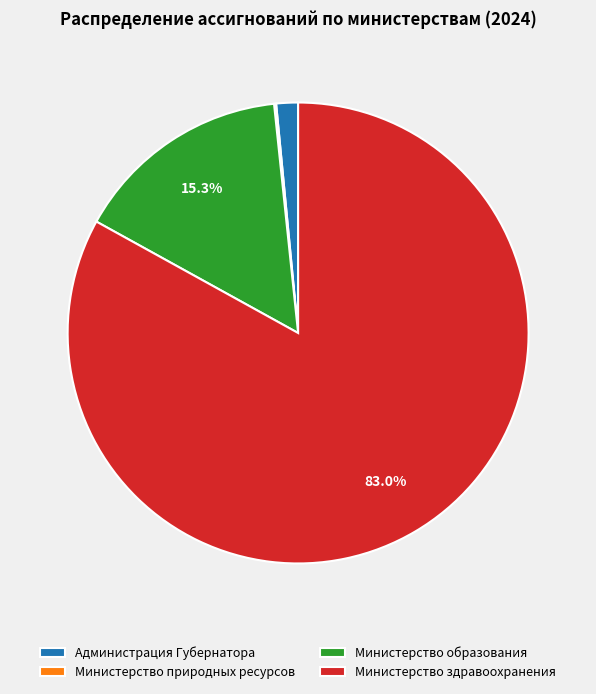

Do Министерство здравоохранения and Администрация Губернатора together represent more than half of the pie?

Yes